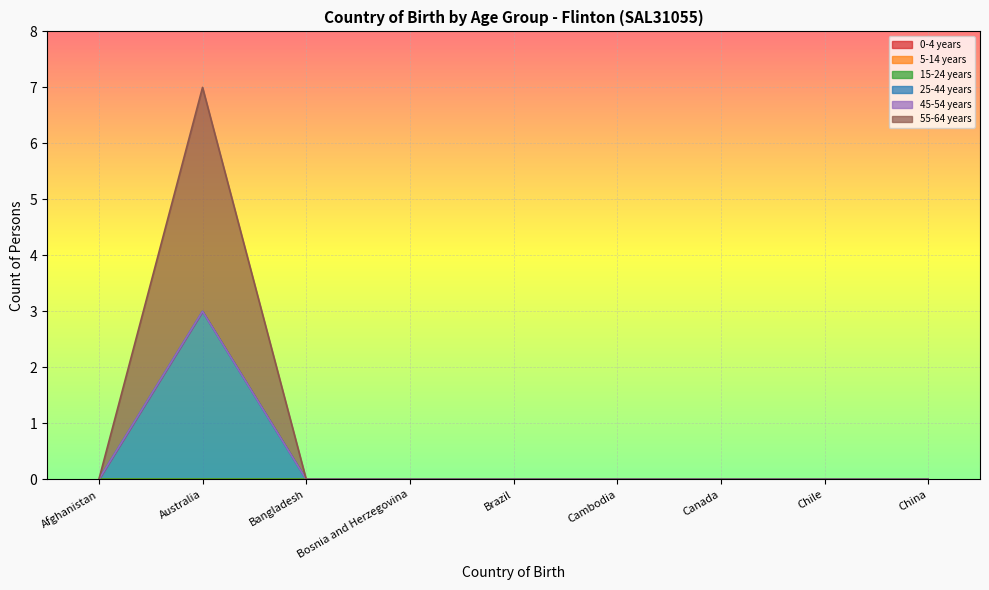

What position from the left is Afghanistan?

1